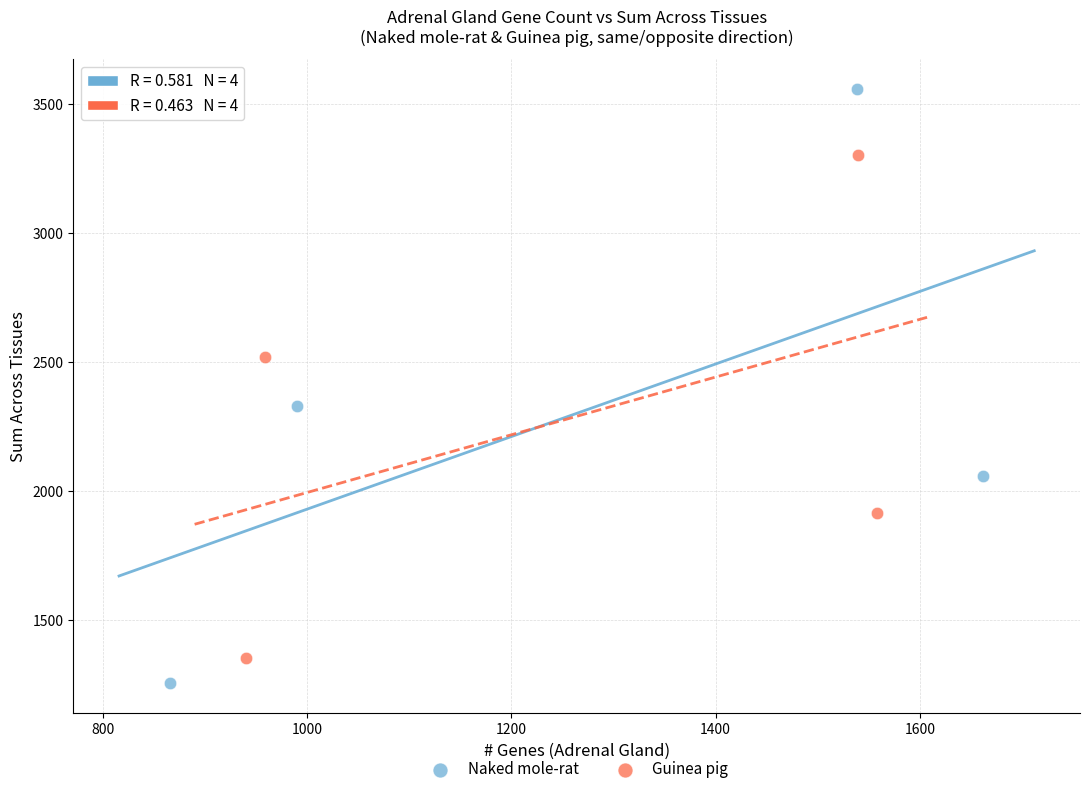

Which series contains the highest Y value?

Naked mole-rat